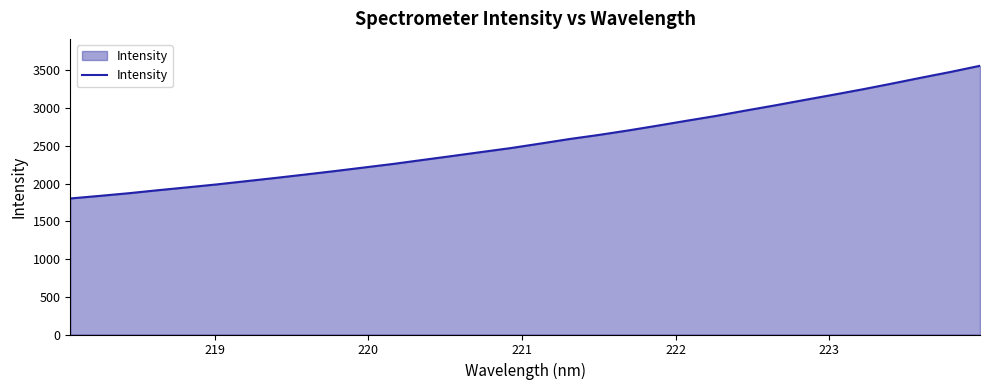

What is the maximum value shown in the chart?

3561.9